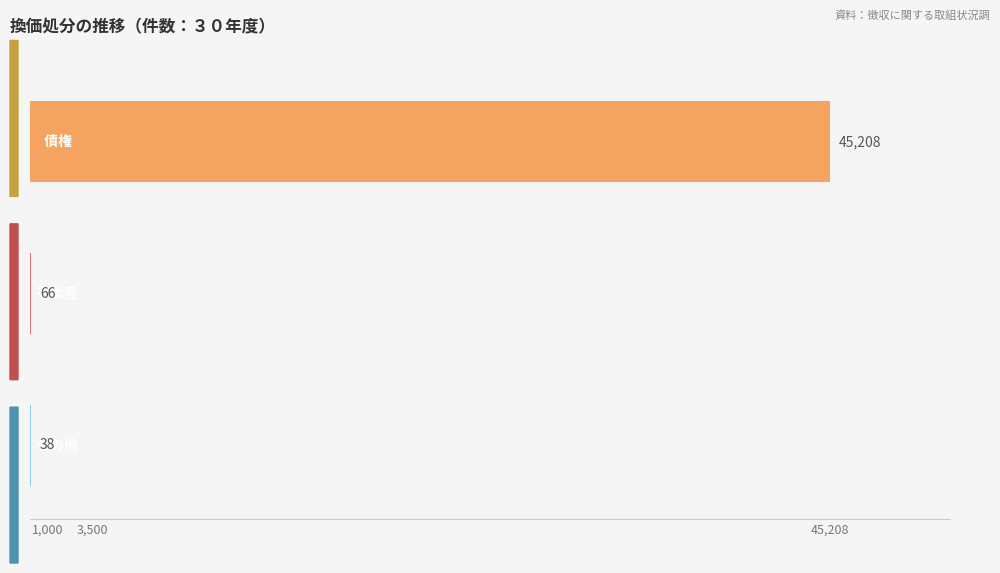

Which series has the largest total across all categories?

債権